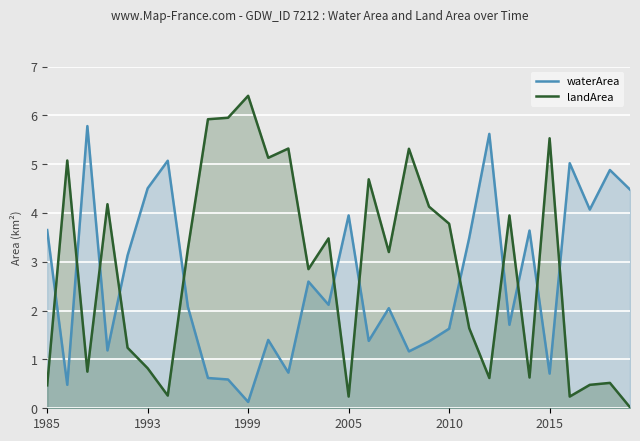

True or false: waterArea and landArea cross at least once.

True